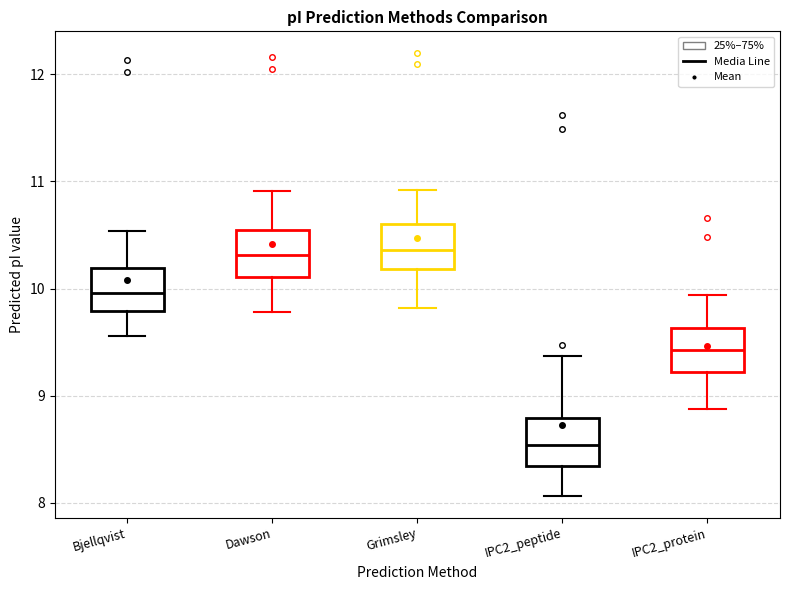

Reading left to right, read every box against the y-axis: the position of its median line, the range the box covers, and the ends of its whiskers. The values are not printed on the chart, so give them approximately, as read against the axis.

Bjellqvist: median 10.0, box 9.8 to 10.2, whiskers 9.6 to 10.5
Dawson: median 10.3, box 10.1 to 10.5, whiskers 9.8 to 10.9
Grimsley: median 10.4, box 10.2 to 10.6, whiskers 9.8 to 10.9
IPC2_peptide: median 8.5, box 8.3 to 8.8, whiskers 8.1 to 9.4
IPC2_protein: median 9.4, box 9.2 to 9.6, whiskers 8.9 to 9.9